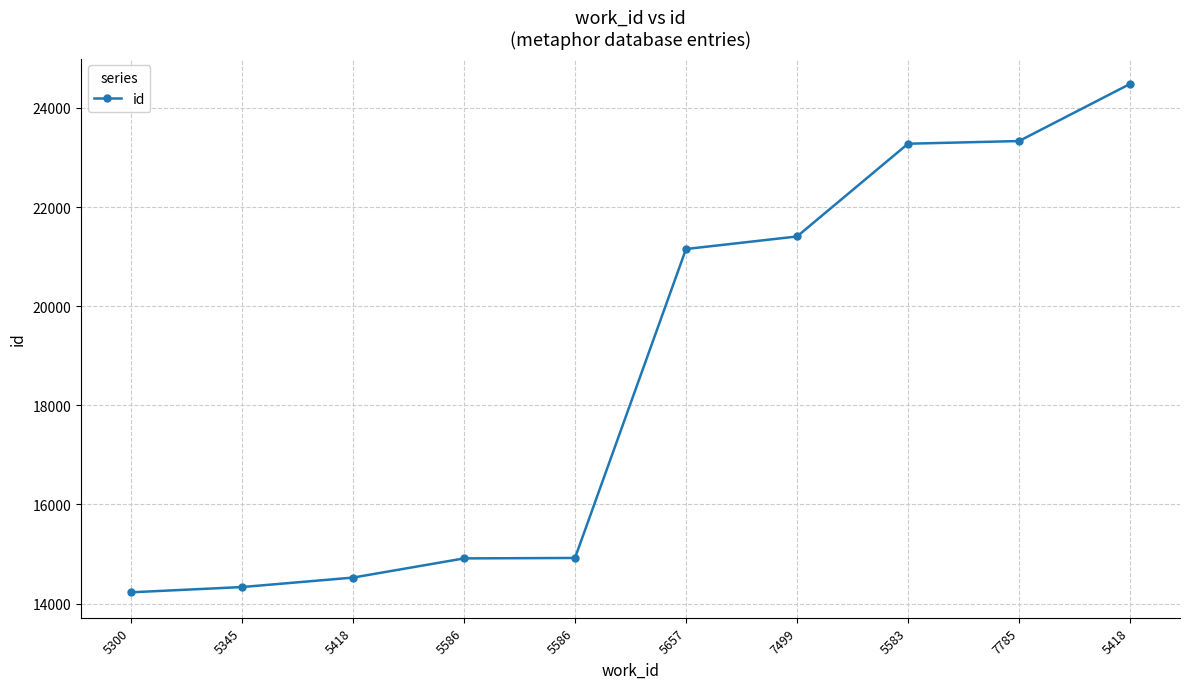

How many lines are shown in the chart?

1